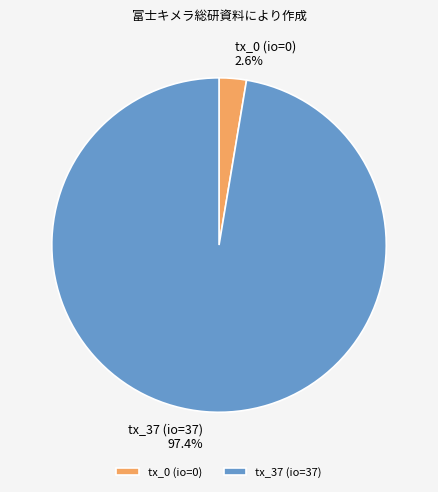

Which category accounts for the majority?

tx_37 (io=37)